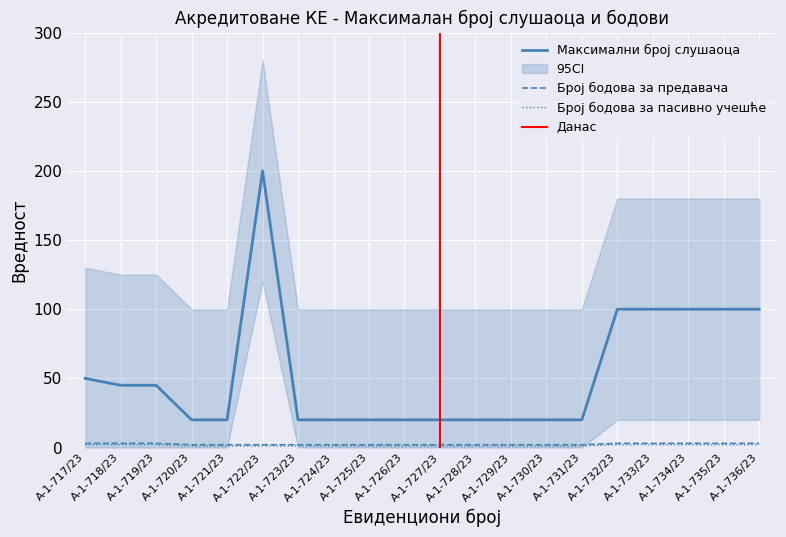

Rank the series at А-1-718/23 from lowest to highest value.

Број бодова за пасивно учешће, Број бодова за предавача, Максимални број слушаоца